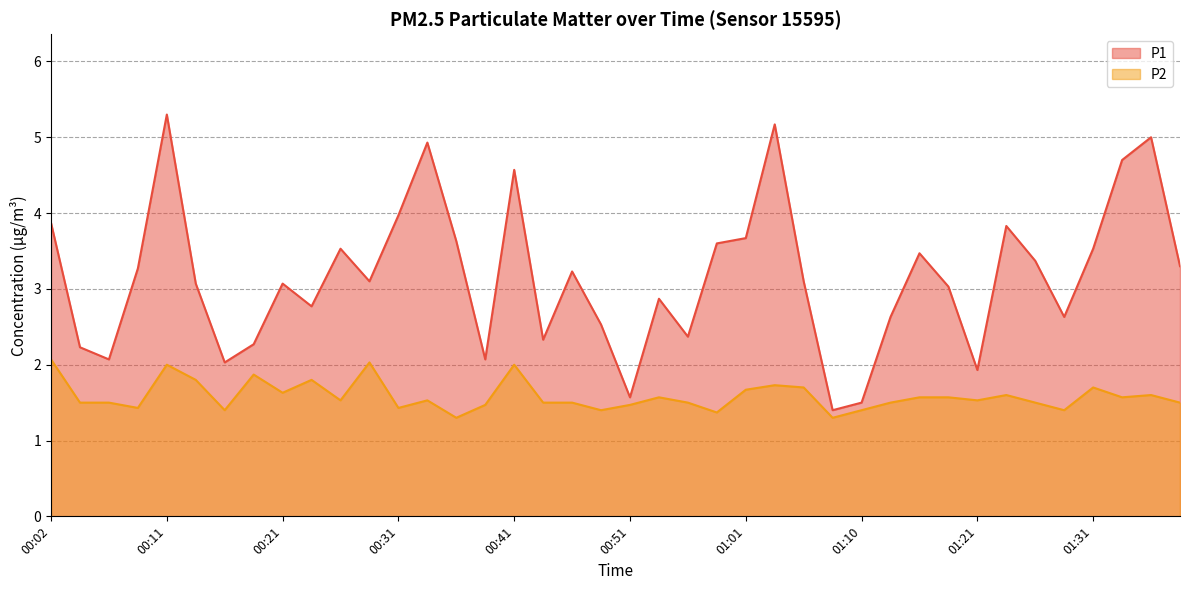

True or false: P2 and P1 intersect in this chart.

False